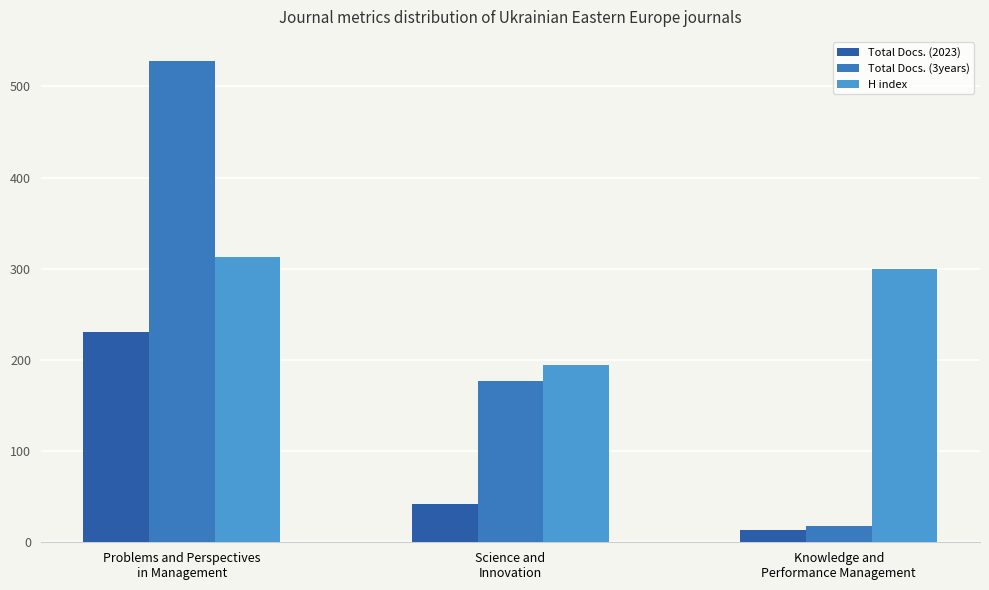

What is the total value across all series at Science and
Innovation?

414